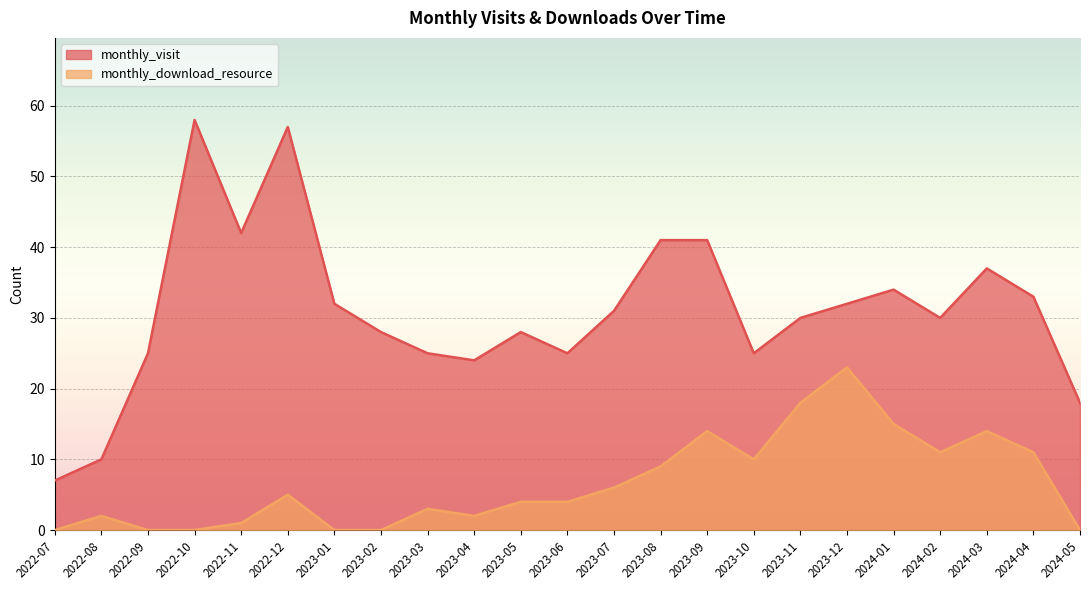

List the series in order of their overall mean, highest first.

monthly_visit, monthly_download_resource